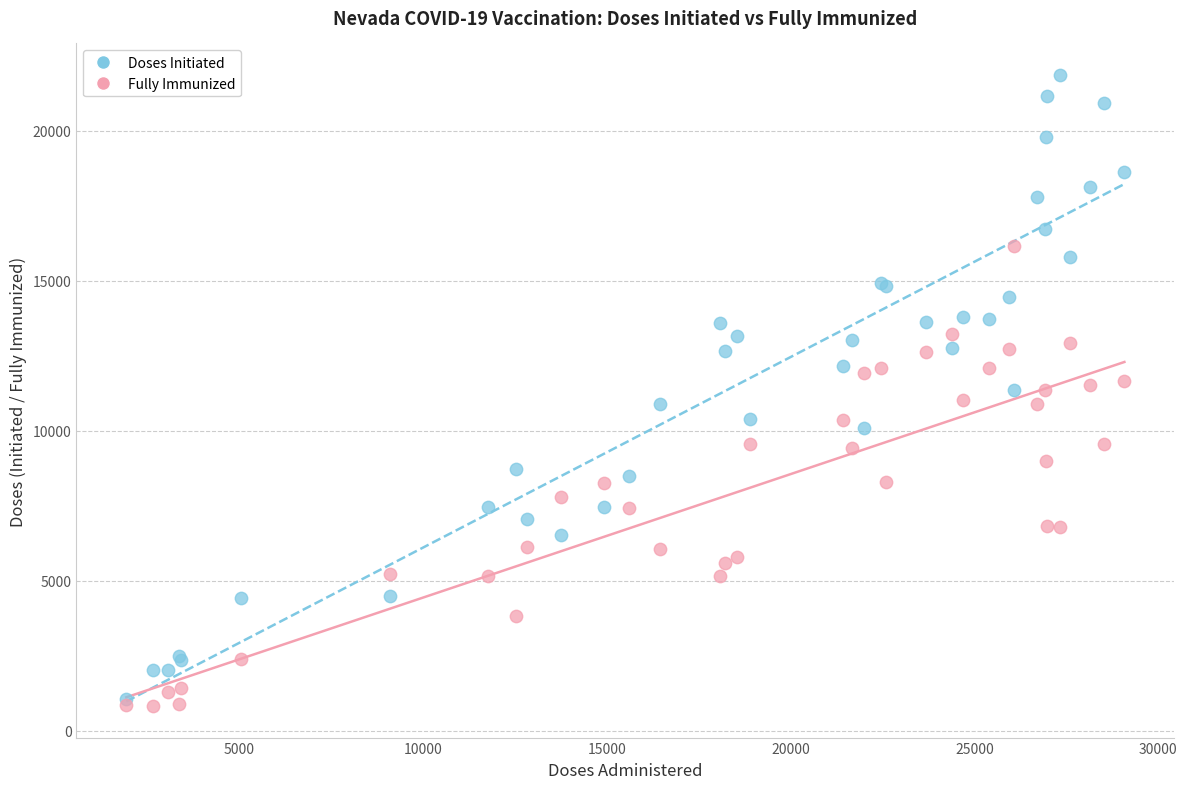

Which series contains the highest Y value?

Doses Initiated